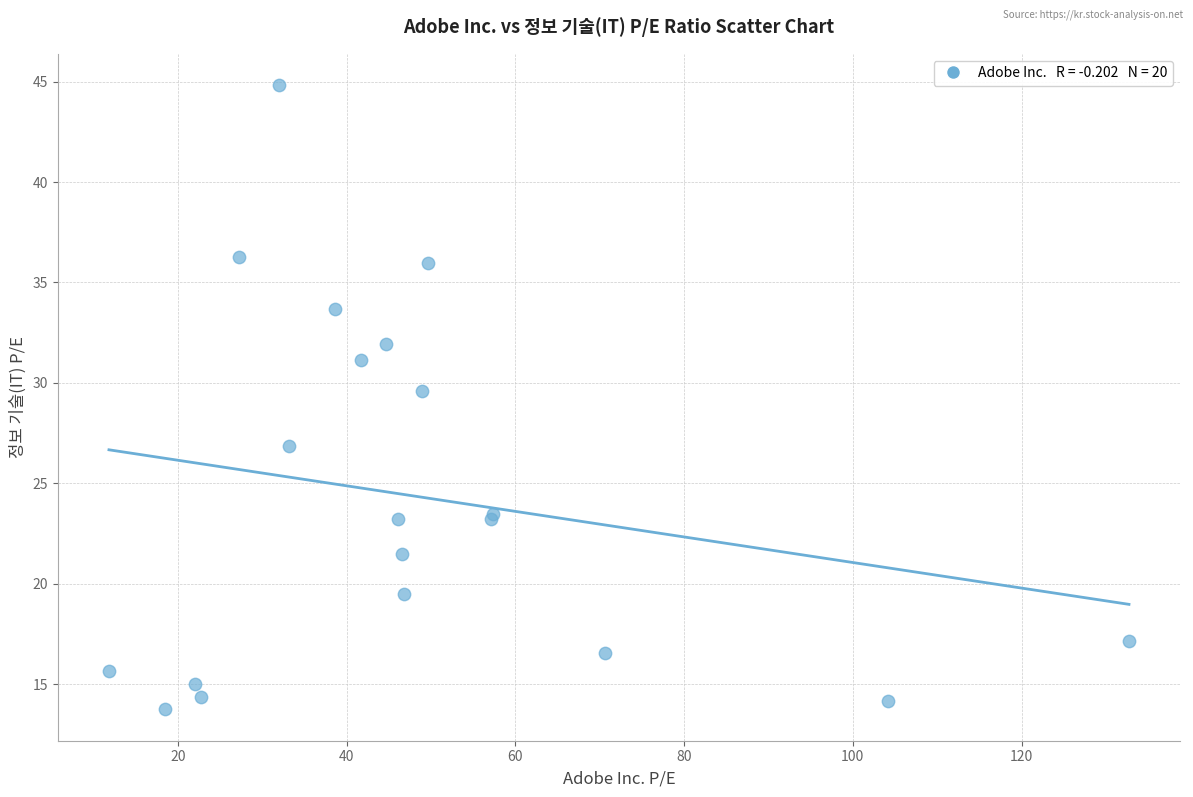

What Y value in the scatter plot is closest to 29?

29.6